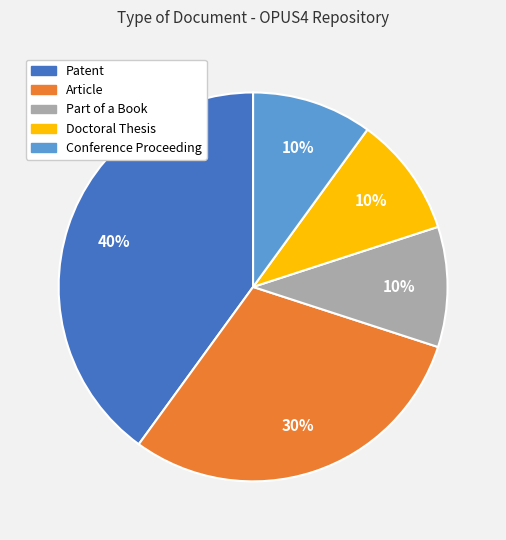

To the nearest percent, what percentage of the pie is Conference Proceeding?

10%